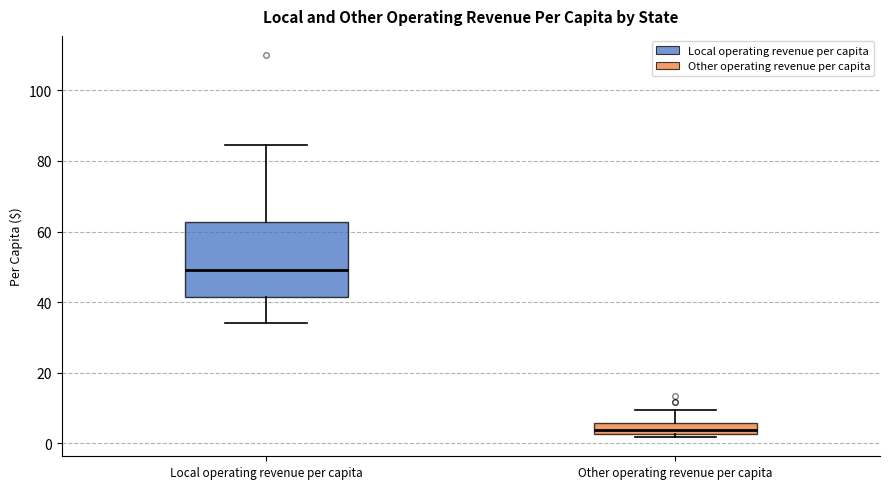

Reading left to right, read every box against the y-axis: the position of its median line, the range the box covers, and the ends of its whiskers. The values are not printed on the chart, so give them approximately, as read against the axis.

Local operating revenue per capita: median 50, box 42 to 62, whiskers 34 to 84
Other operating revenue per capita: median 4, box 2 to 6, whiskers 2 (just below the box's lower edge) to 10